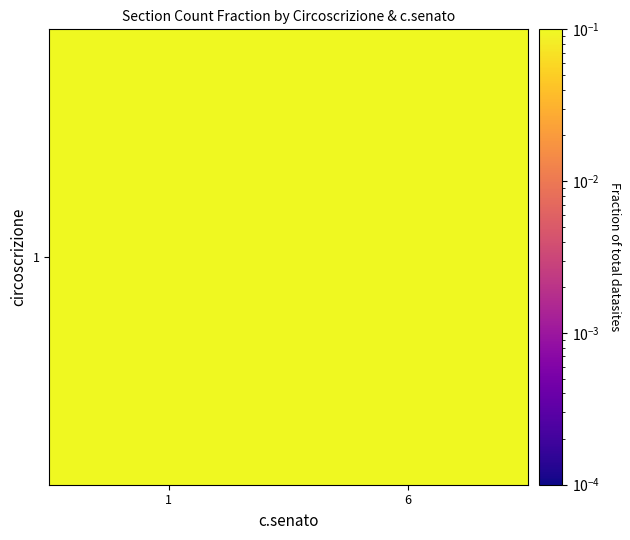

What is the difference between the maximum and minimum values?

0.8